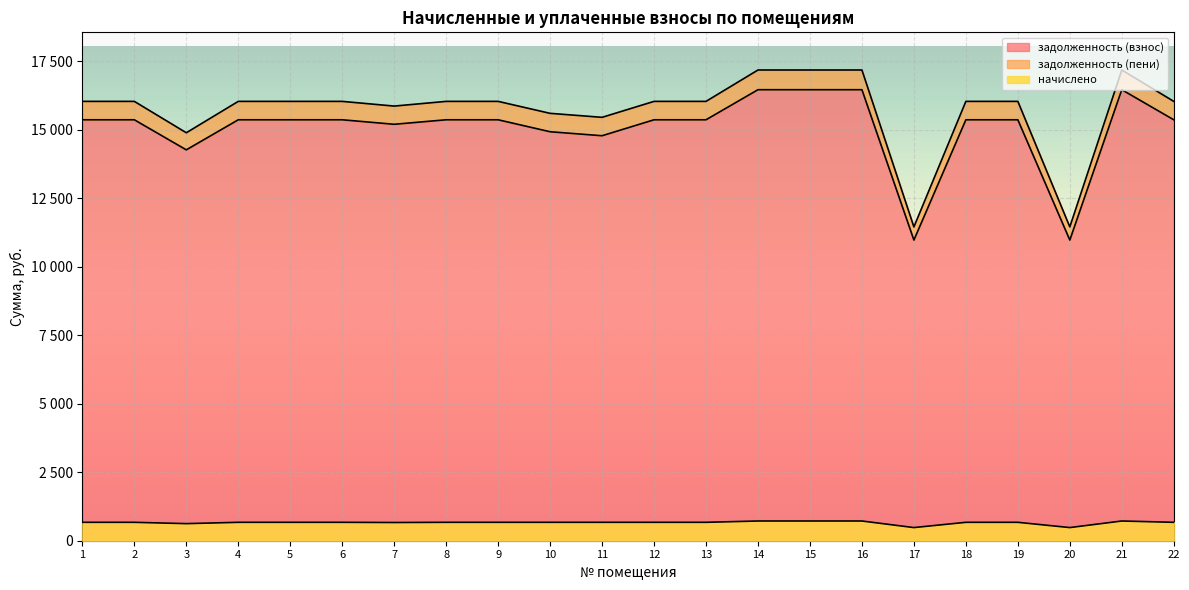

How many interior local peaks does the начислено series have?

1